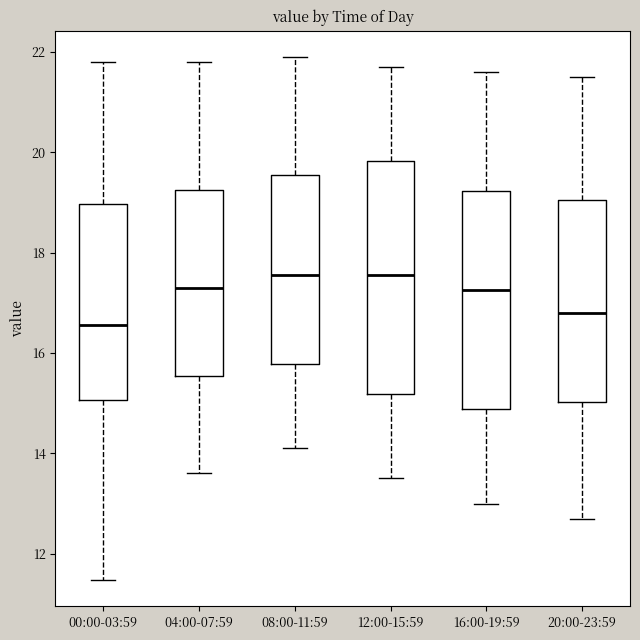

Comparing the boxes themselves (not the whiskers), which one is the tallest?

12:00-15:59